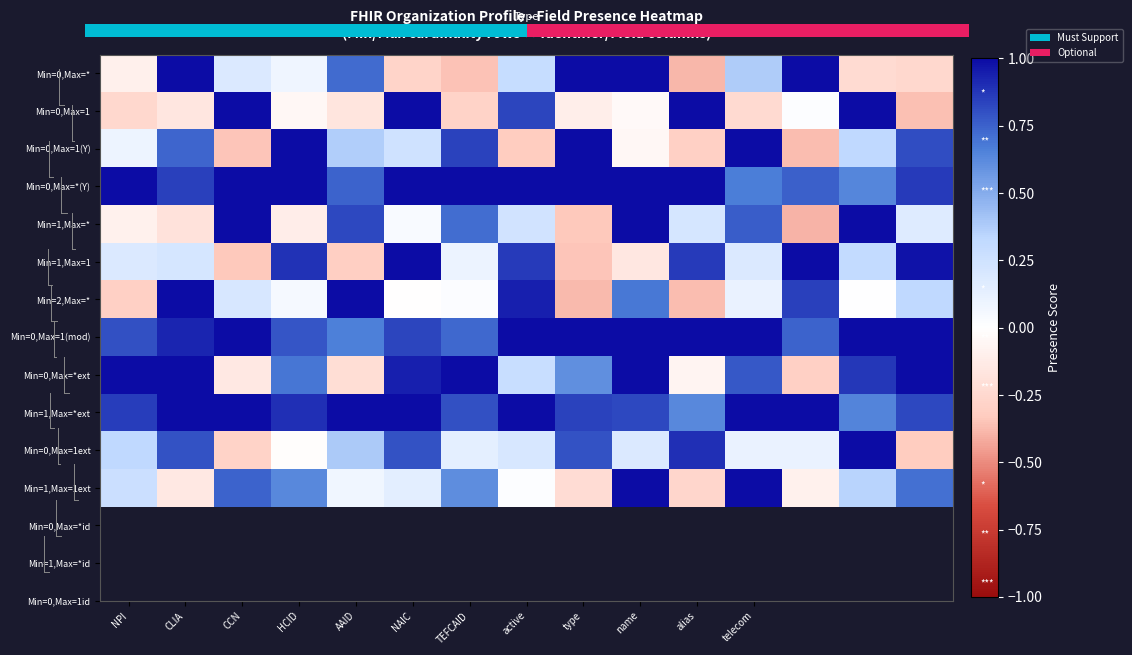

How many categories are shown in the chart?

15